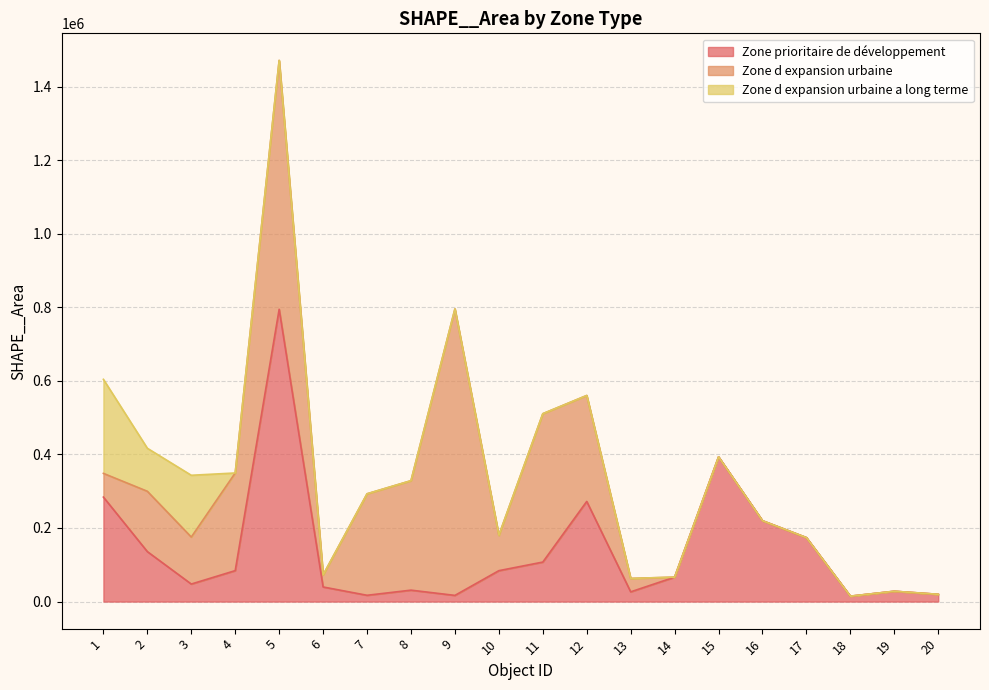

At which category is the sum across all series the highest?

5